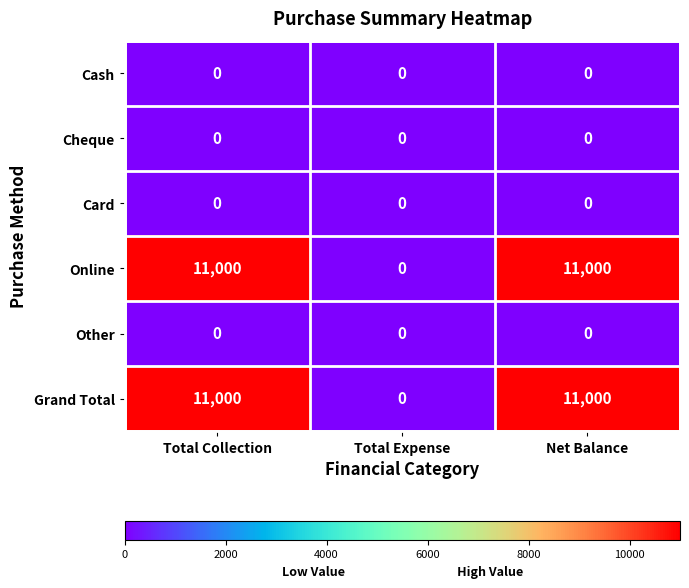

Is it true that Online equals 6194 at Total Expense?

False